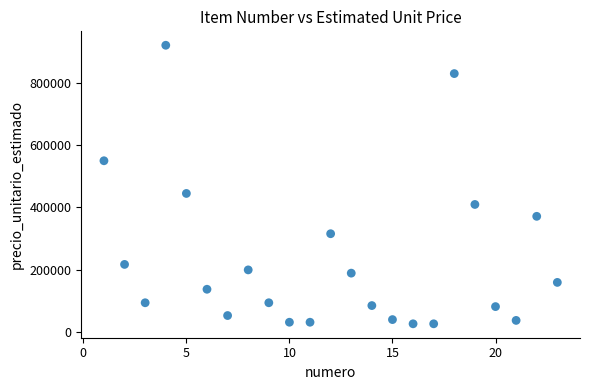

What Y value in the scatter plot is closest to 473455?

444843